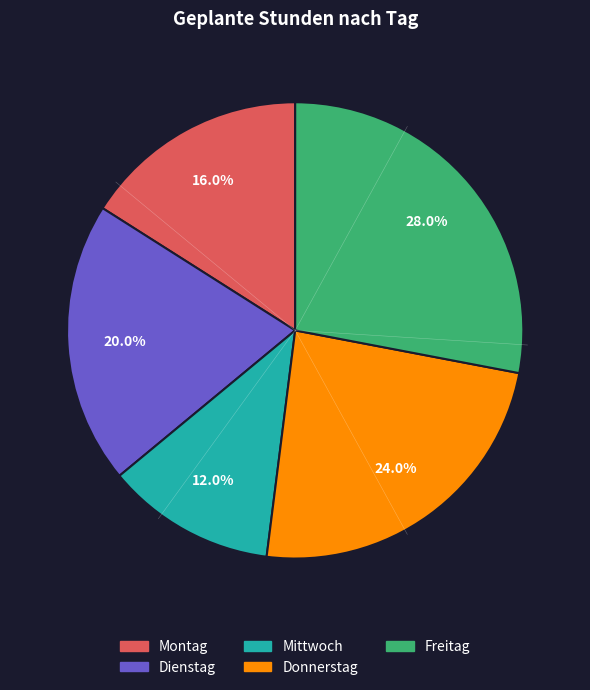

Is Freitag the majority of the pie?

No